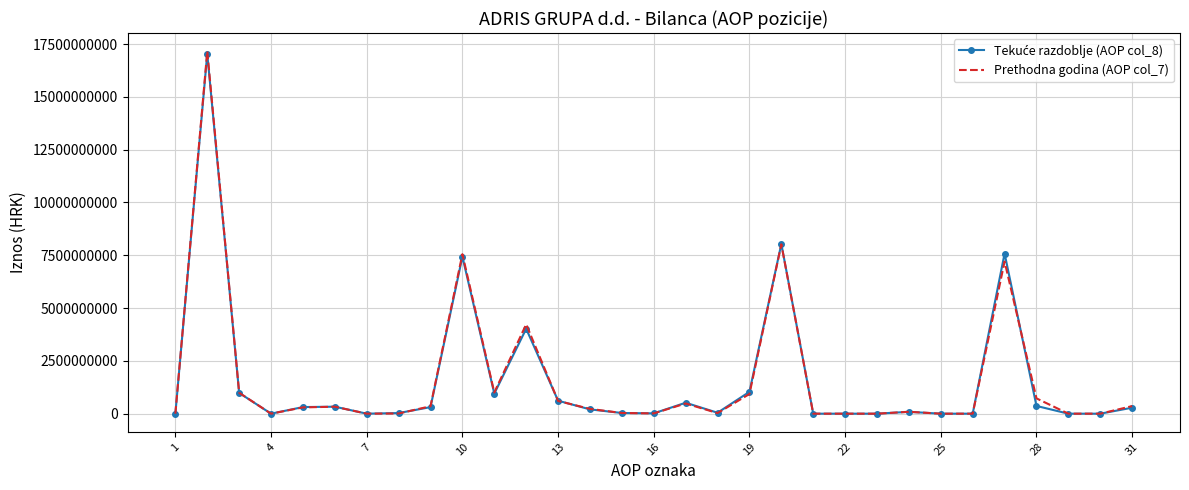

Which series has the widest spread of values?

Prethodna godina (AOP col_7)